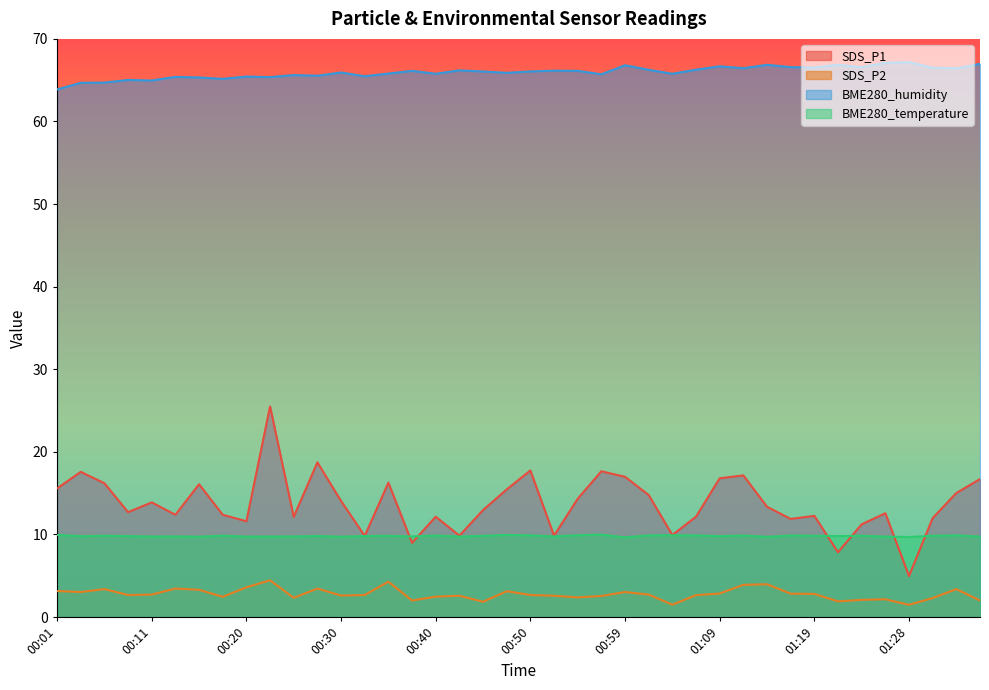

Which label corresponds to the largest value in the chart?

01:28